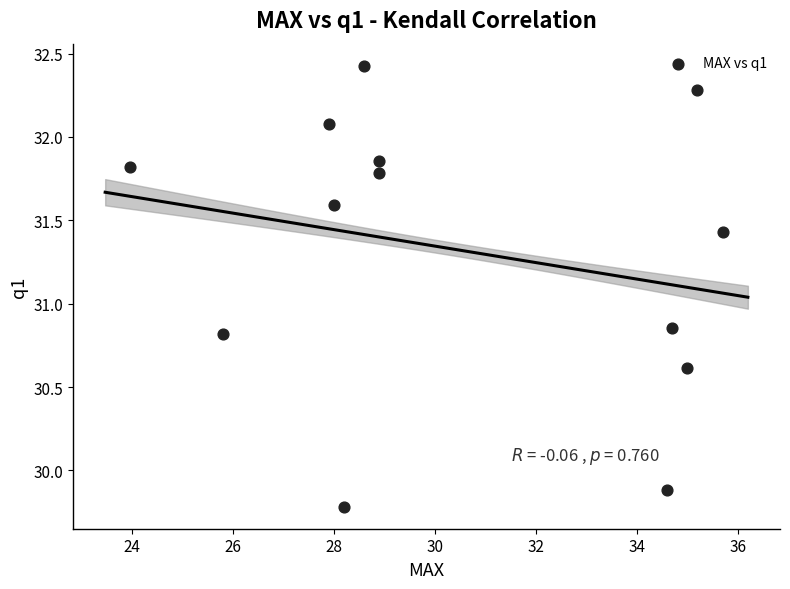

What is the range of X values (max minus min)?

11.7